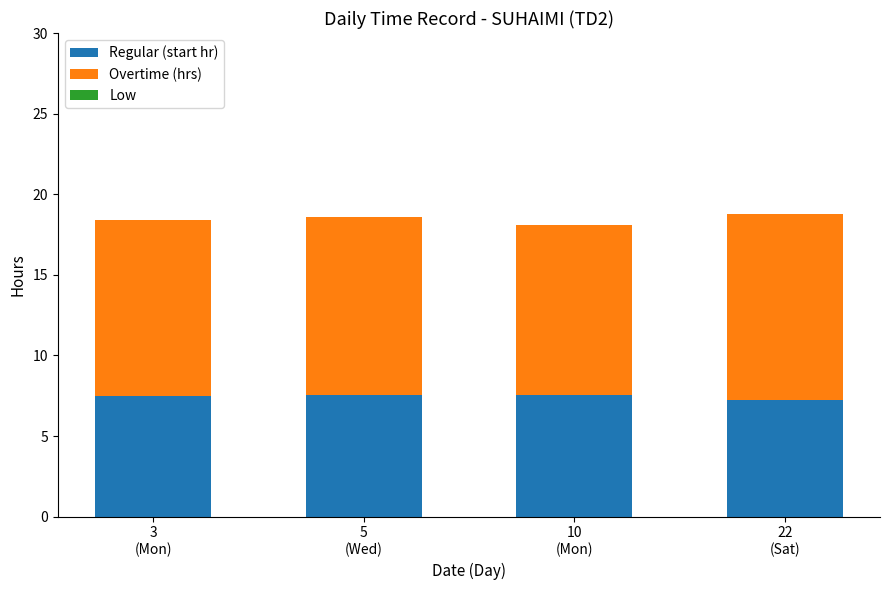

What is the average value of the Regular (start hr) series?

7.5